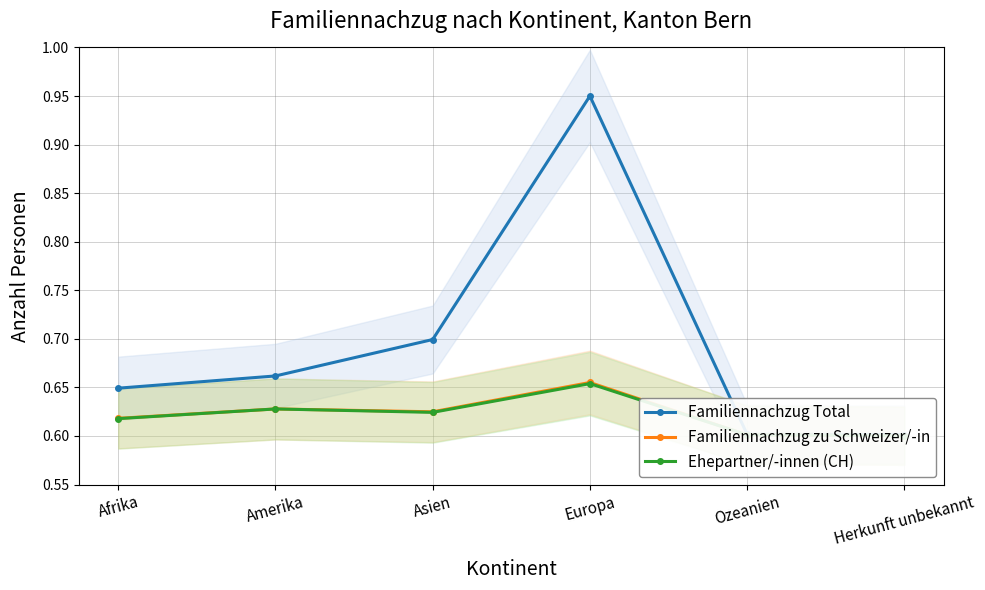

At how many categories does at least one series exceed 0?

6